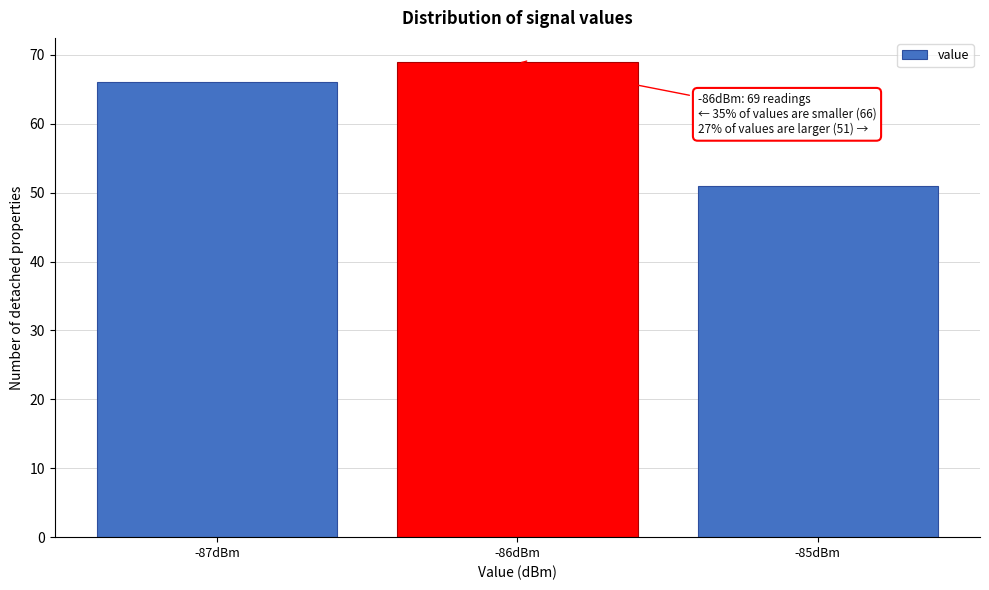

Reading left to right, what are all the values shown in this chart?

-87dBm=66	-86dBm=69	-85dBm=51